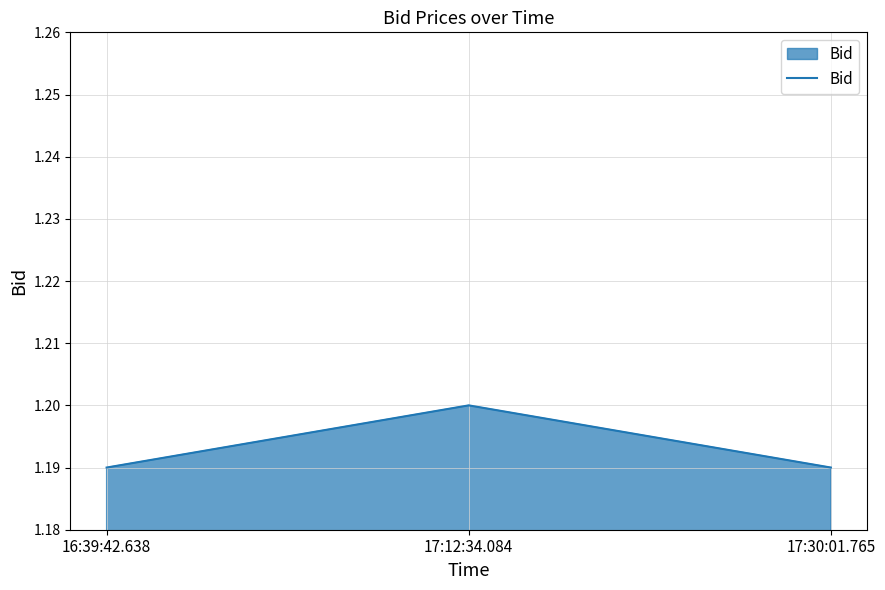

What is the sum of all values?

3.6